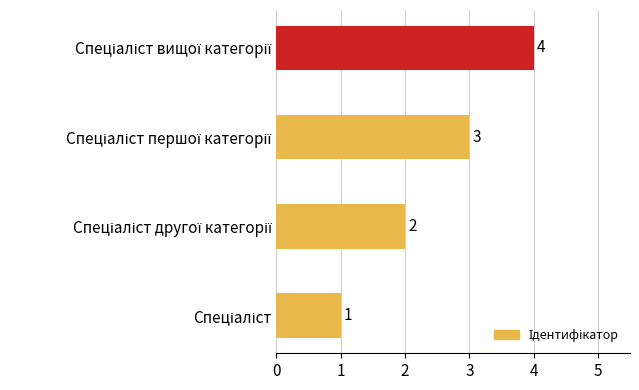

Count the values in the range 2 to 4.

3